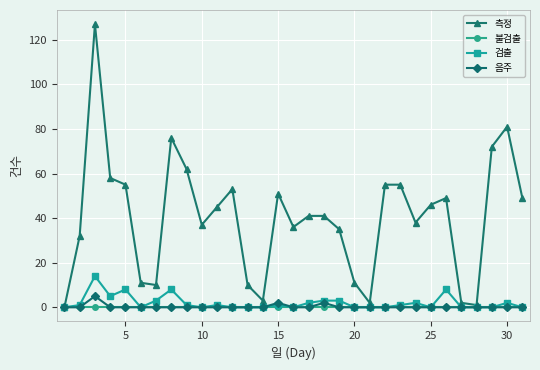

How many interior local valleys does the 측정 series have?

7